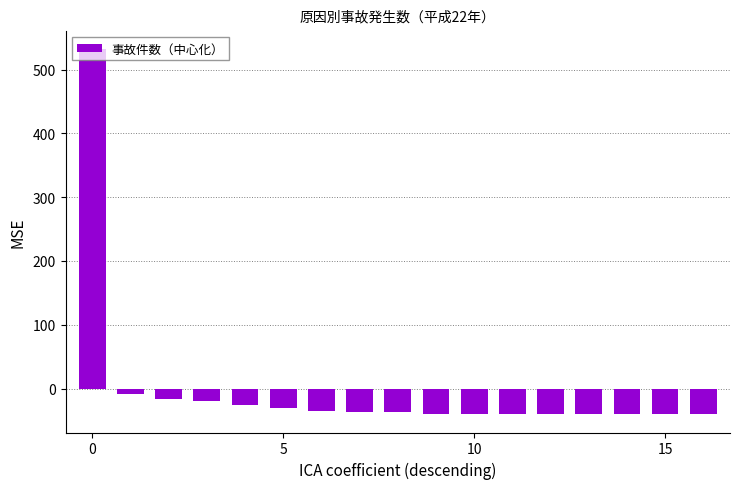

What is the difference between the second highest and minimum values?

31.0